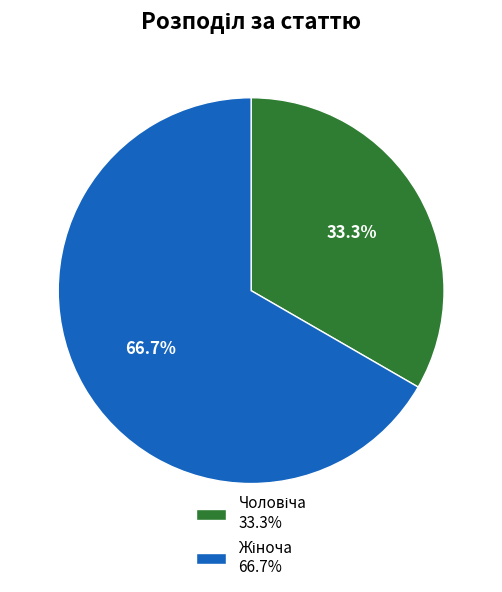

Does any single category account for the majority?

Yes